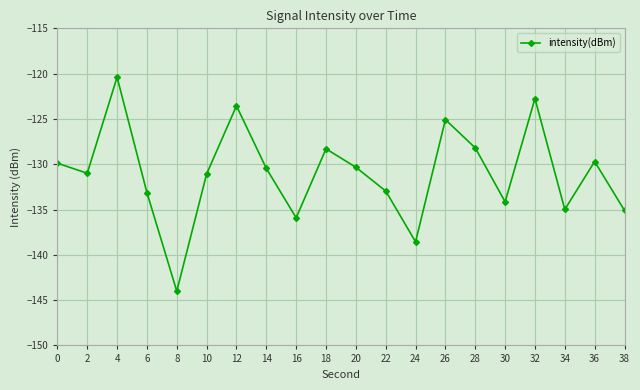

What is the average value?

-131.0